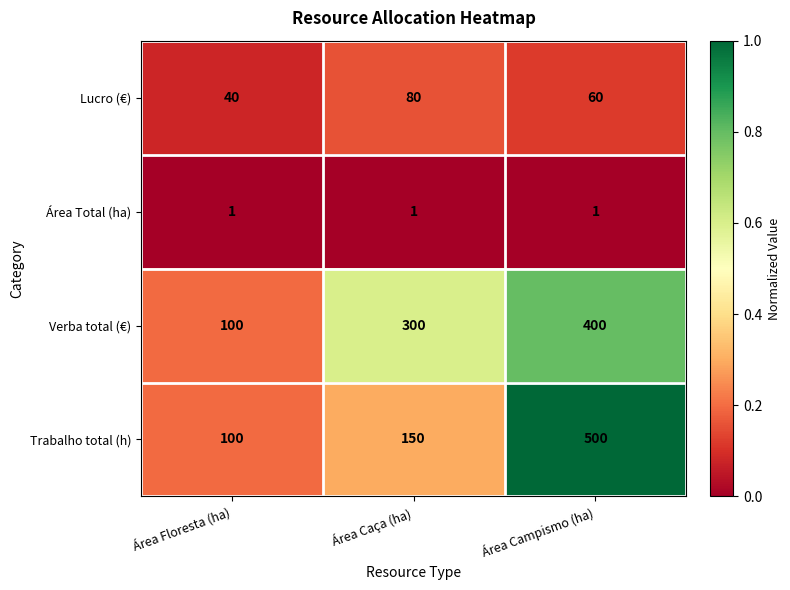

Reading left to right, extract all data points from this chart.

Lucro (€): 40	80	60
Área Total (ha): 1	1	1
Verba total (€): 100	300	400
Trabalho total (h): 100	150	500